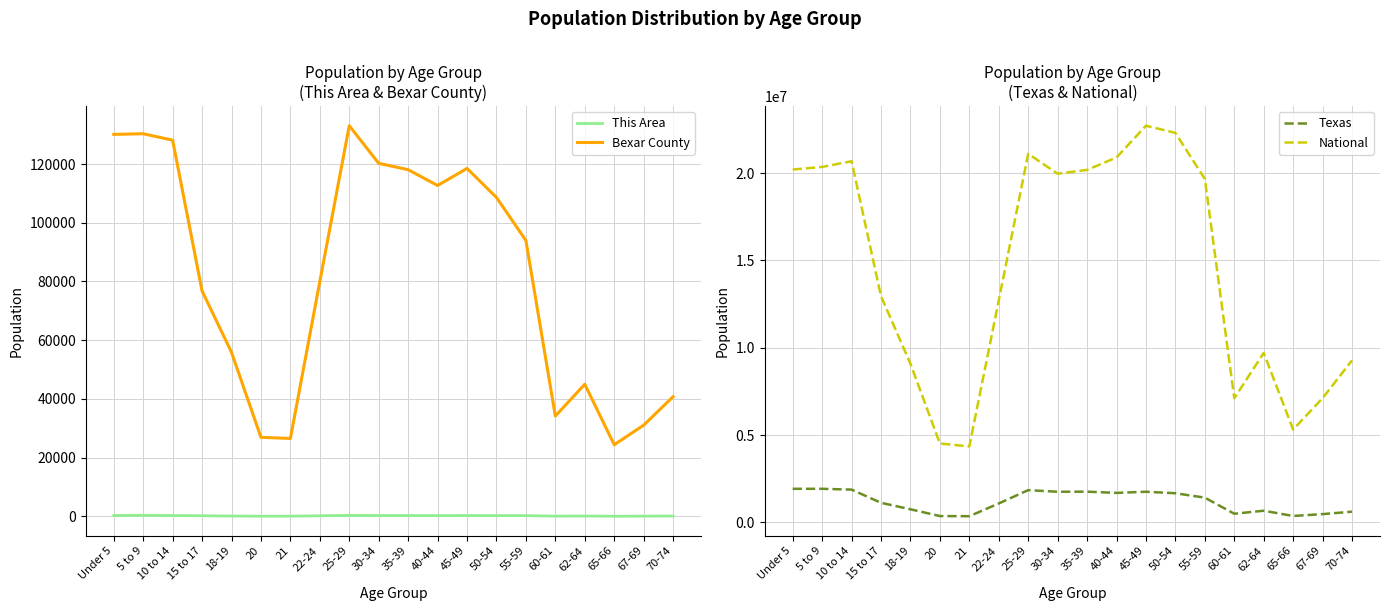

True or false: Texas has a value of 1763587 at 35-39.

True